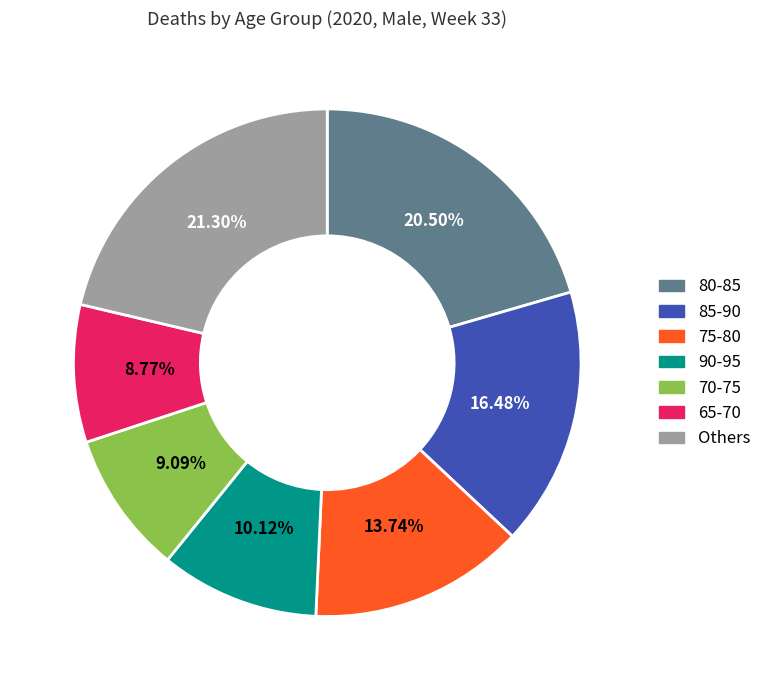

Is there a majority slice in this chart?

No